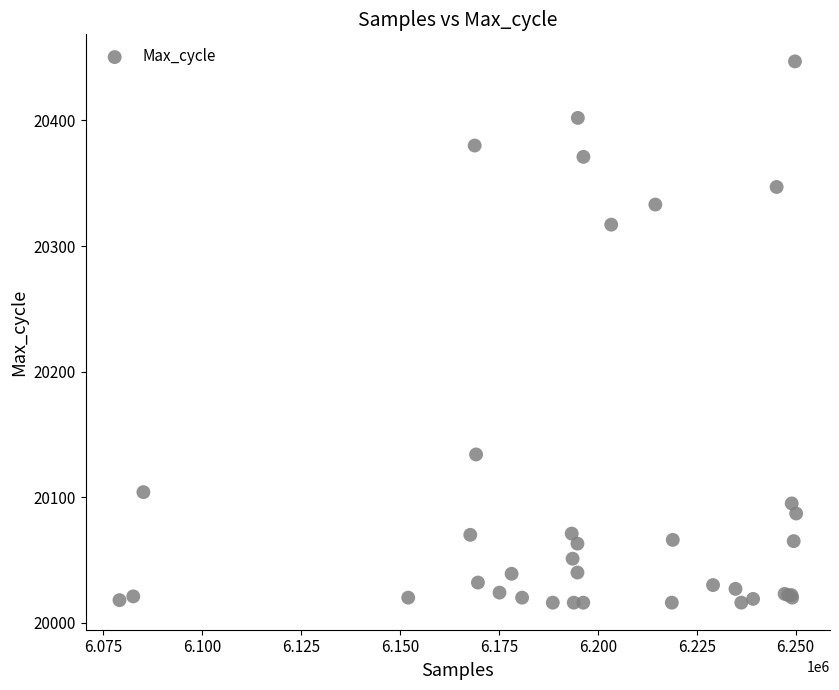

What Y value in the scatter plot is closest to 20231?

20317